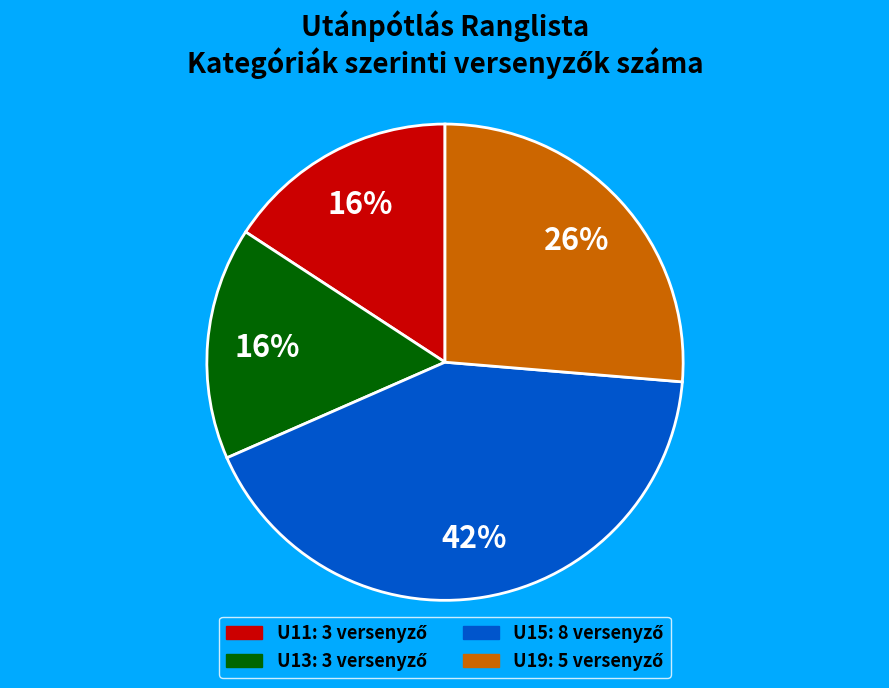

To the nearest percent, what portion does U19 represent?

26%